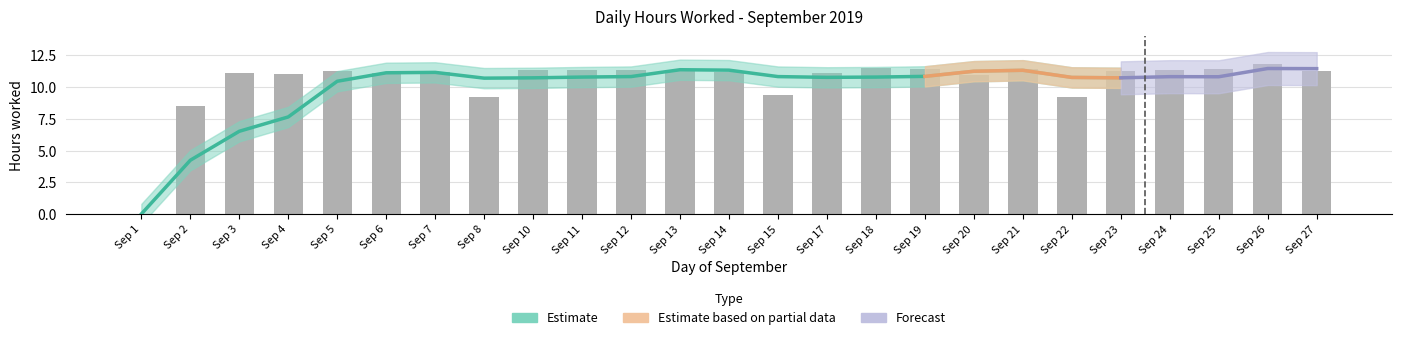

How many values are above zero?

24